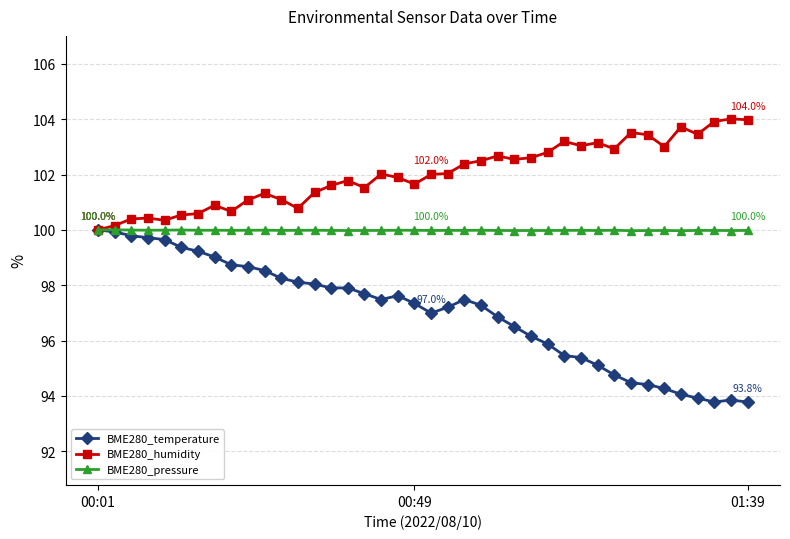

How many data points does each series have?

40